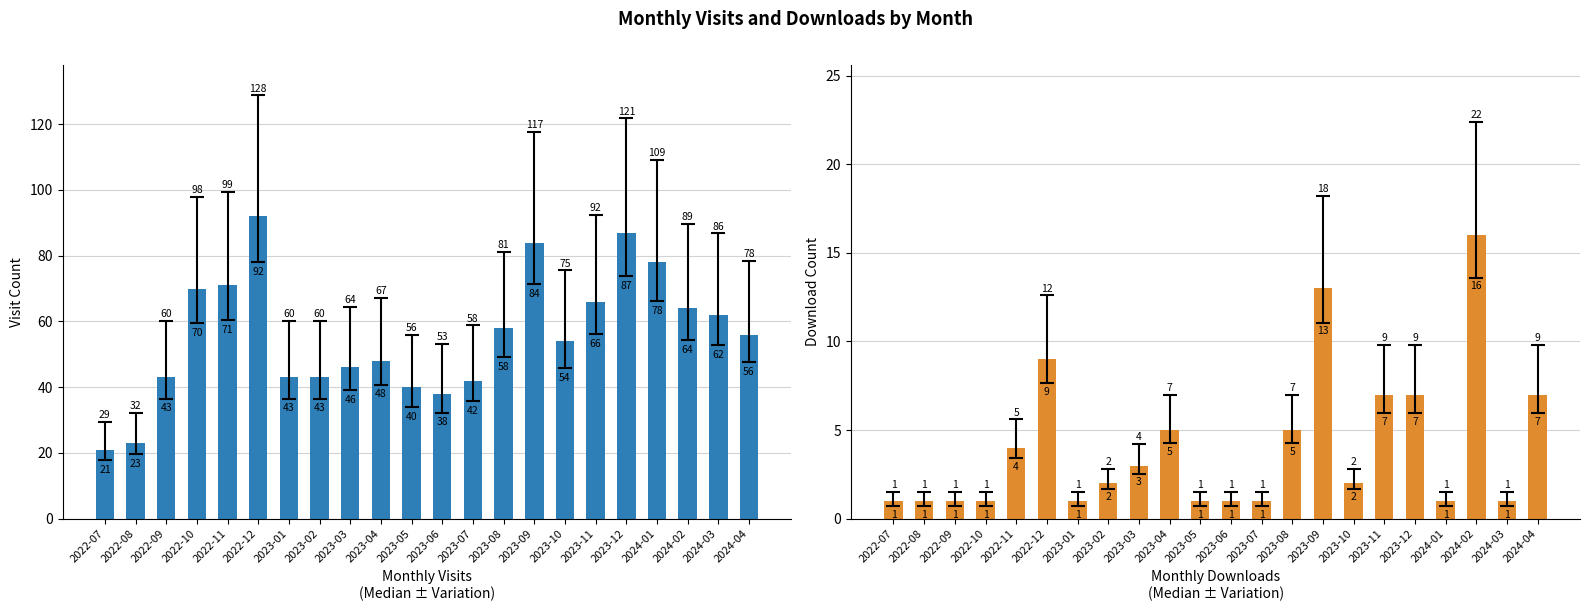

What is the value of the monthly_download_resource bar at the 18th from the left?

7